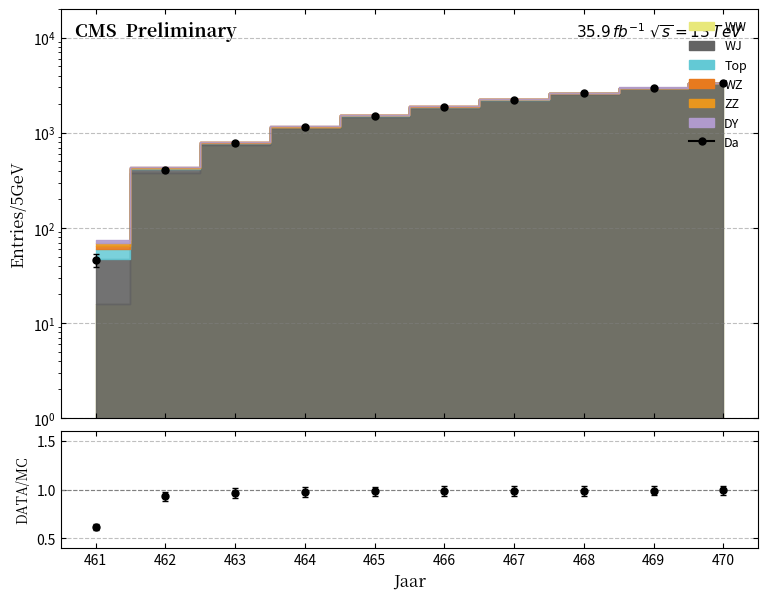

True or false: the data shows 2602 at 468.

True